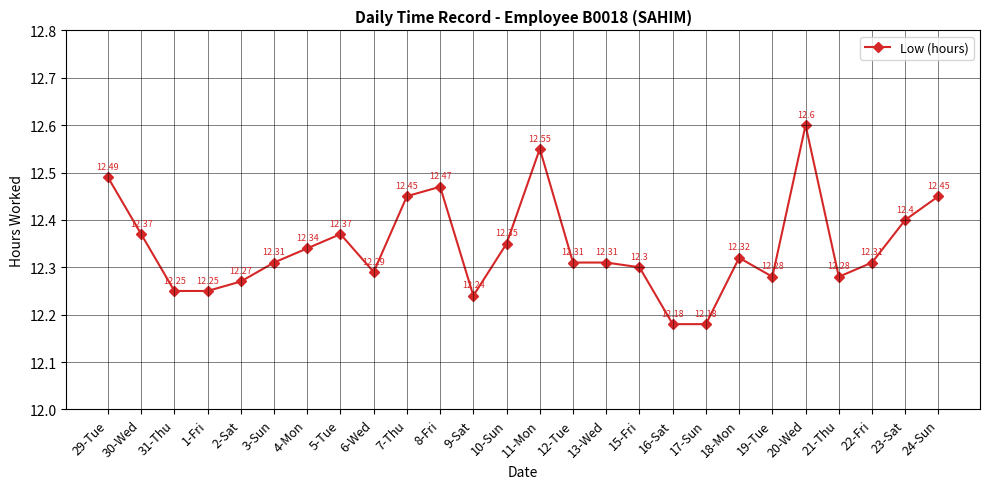

What is the difference between the maximum and second lowest values?

0.4